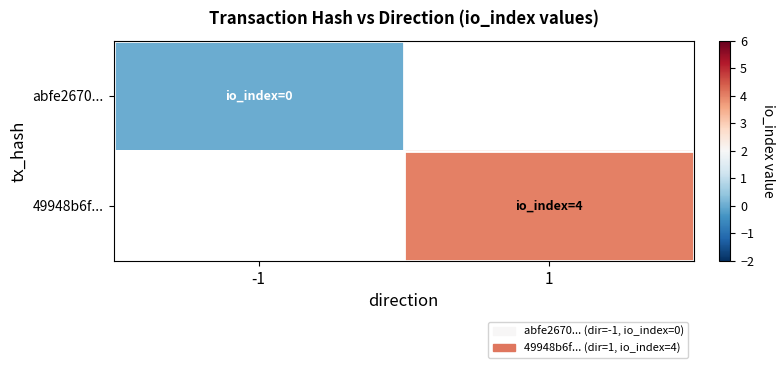

List the labels in order of abfe2670... value, smallest first.

-1, 1